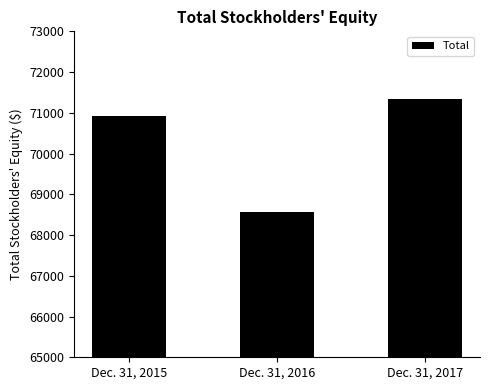

What is the ratio of the value at Dec. 31, 2016 to the value at Dec. 31, 2017?

1.0